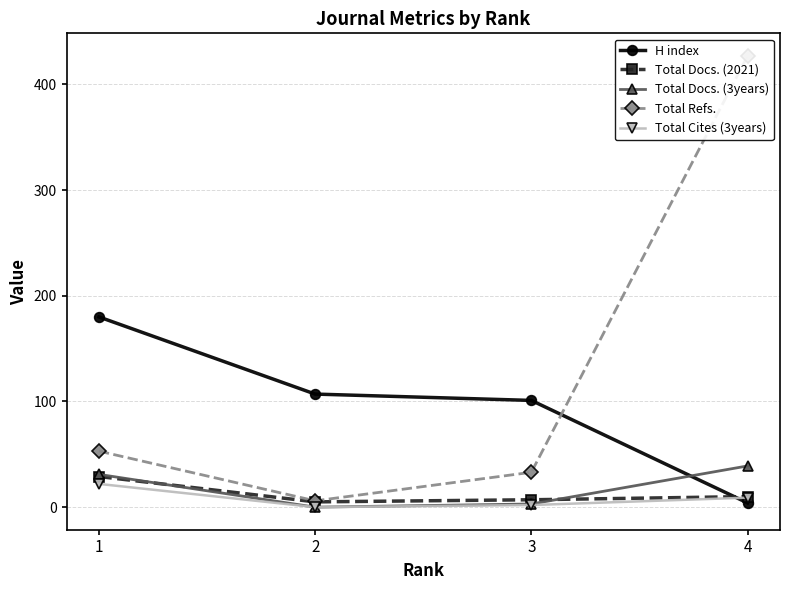

True or false: Total Docs. (3years) and Total Cites (3years) cross at least once.

False